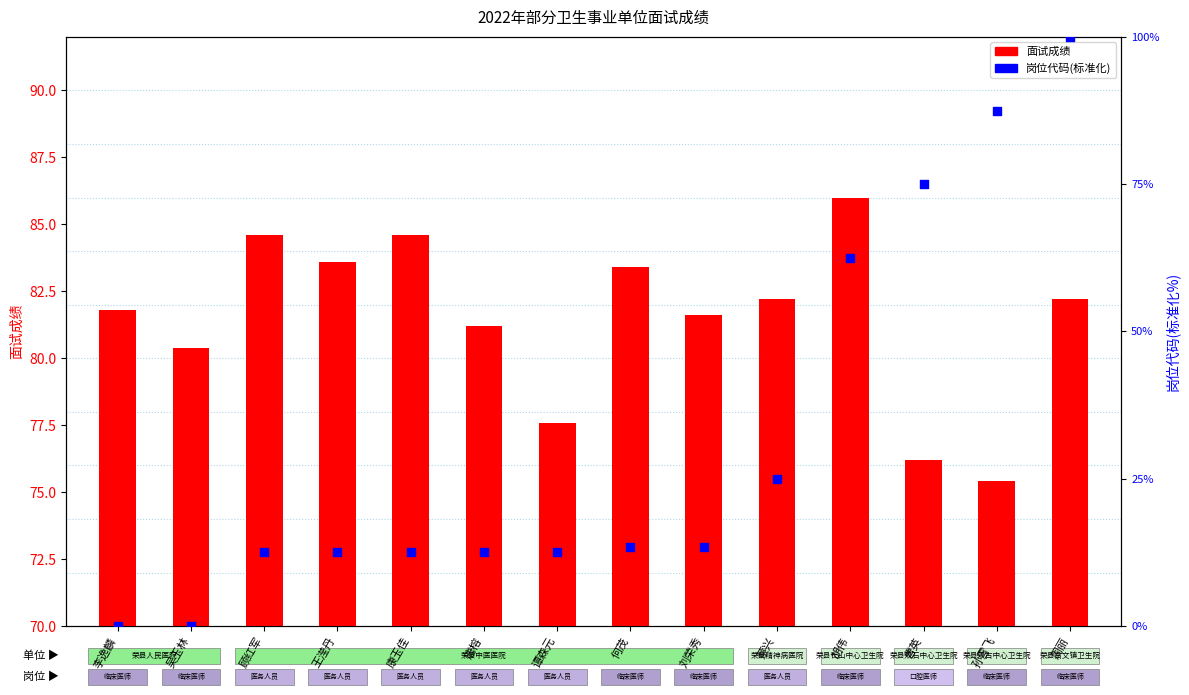

What is the total value across all series at 谭森元?

90.2